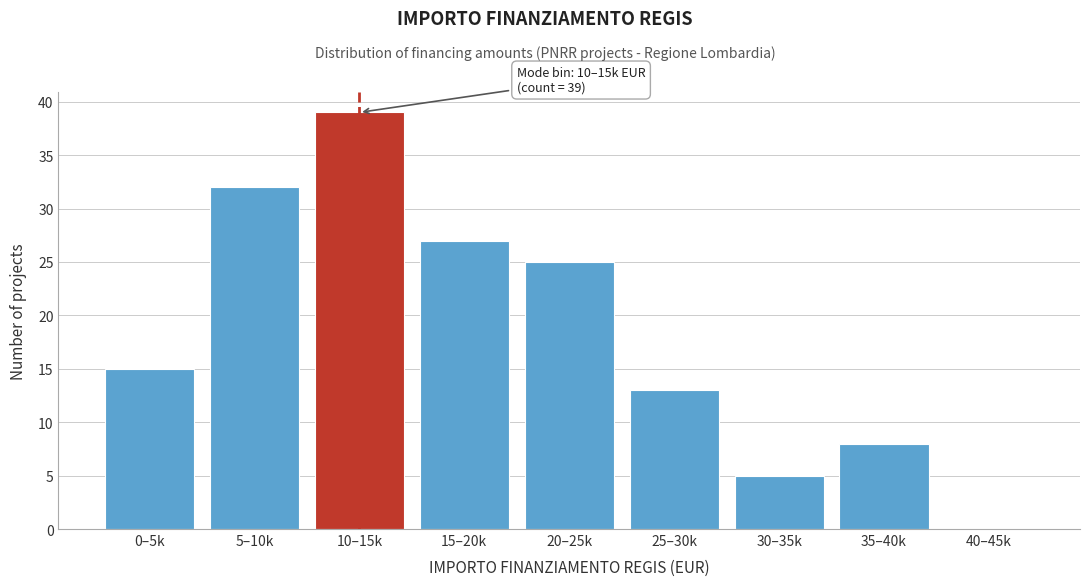

Reading right to left, extract all data points from this chart.

40–45k=0	35–40k=8	30–35k=5	25–30k=13	20–25k=25	15–20k=27	10–15k=39	5–10k=32	0–5k=15